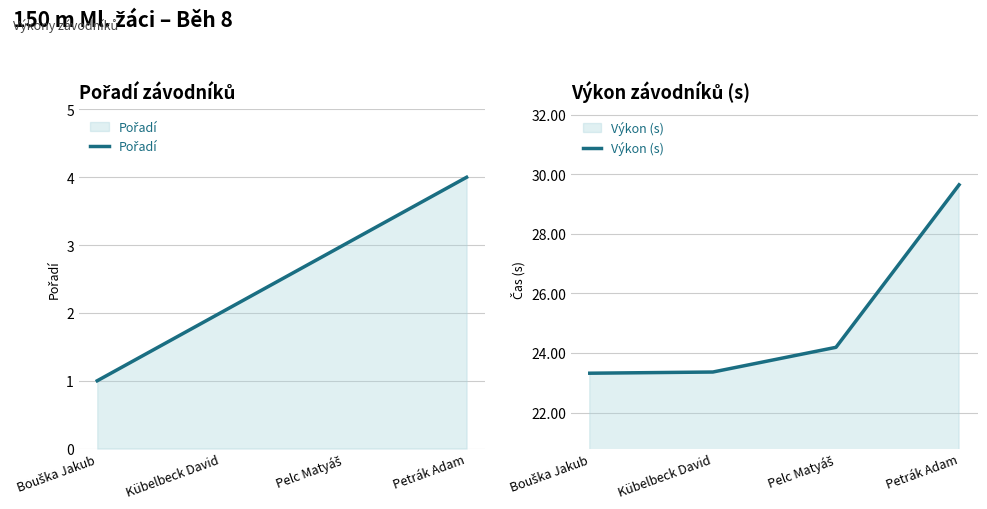

True or false: Pořadí has more than 2 interior local peaks.

False